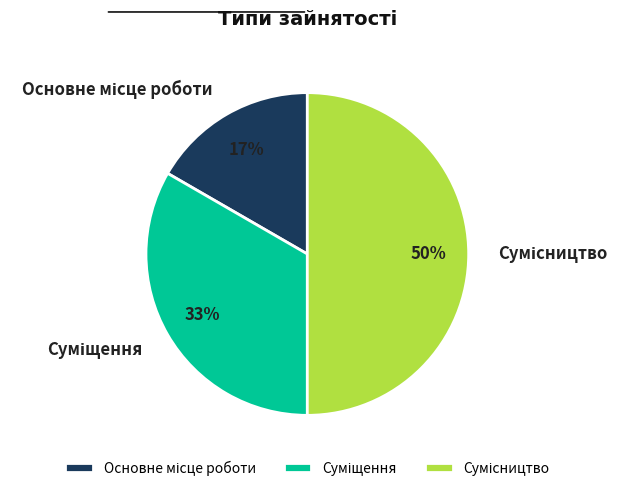

To the nearest percent, what is the difference between the largest and smallest slice percentages?

33%